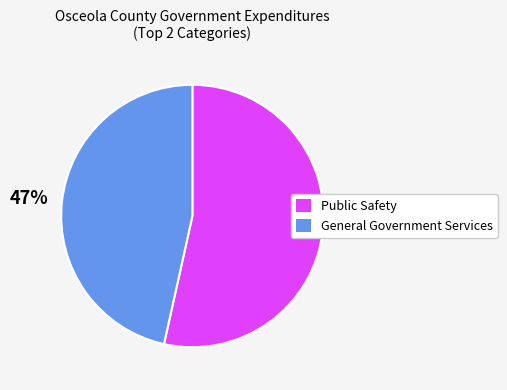

Is there a majority slice in this chart?

Yes